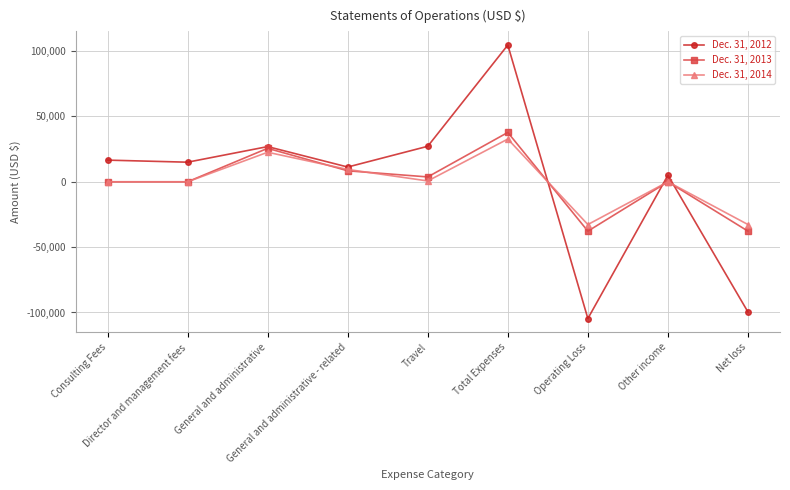

Which series ends up on top after the final intersection of Dec. 31, 2014 and Dec. 31, 2013?

Dec. 31, 2014